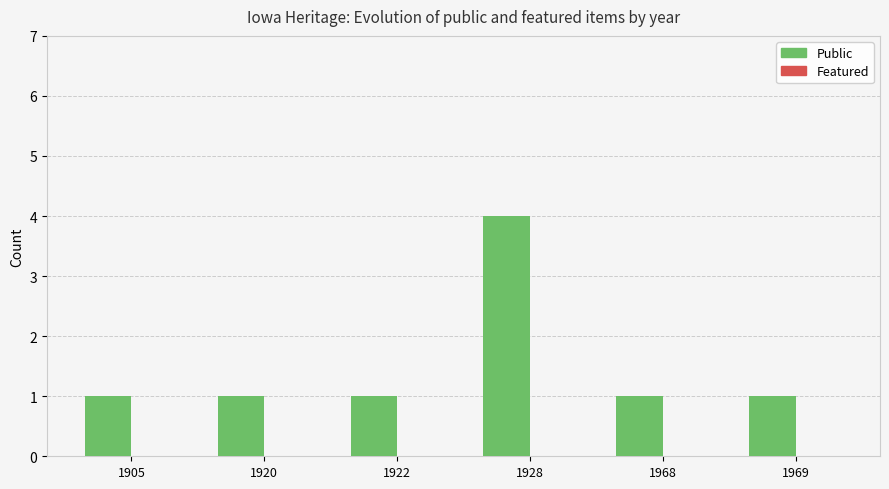

Approximately how many times larger is the value at 1905 compared to 1920?

1.0